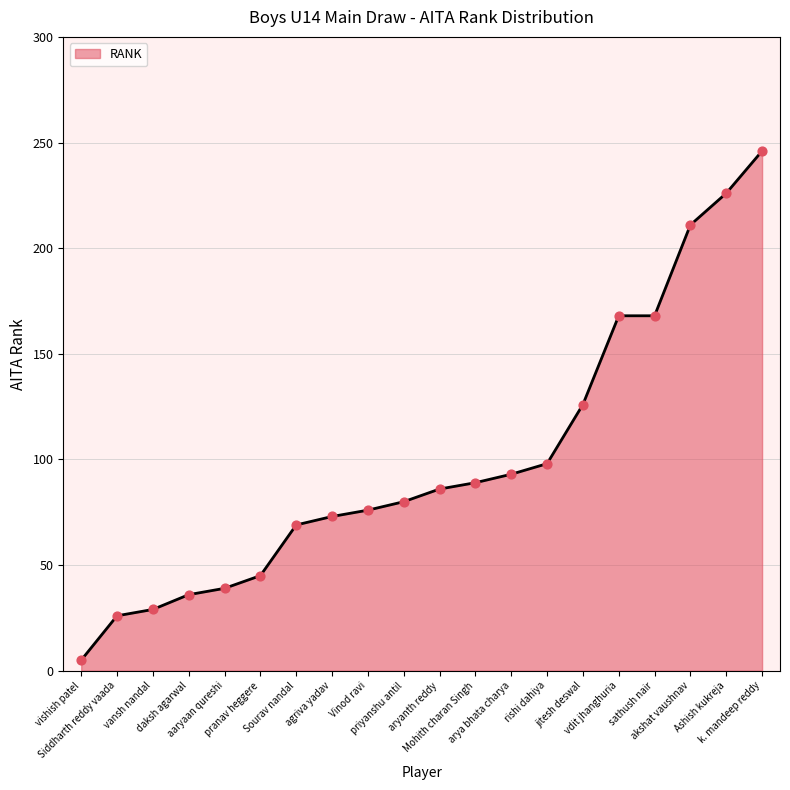

Approximately how many times larger is the value at vdit jhanghuria compared to Vinod ravi?

2.2